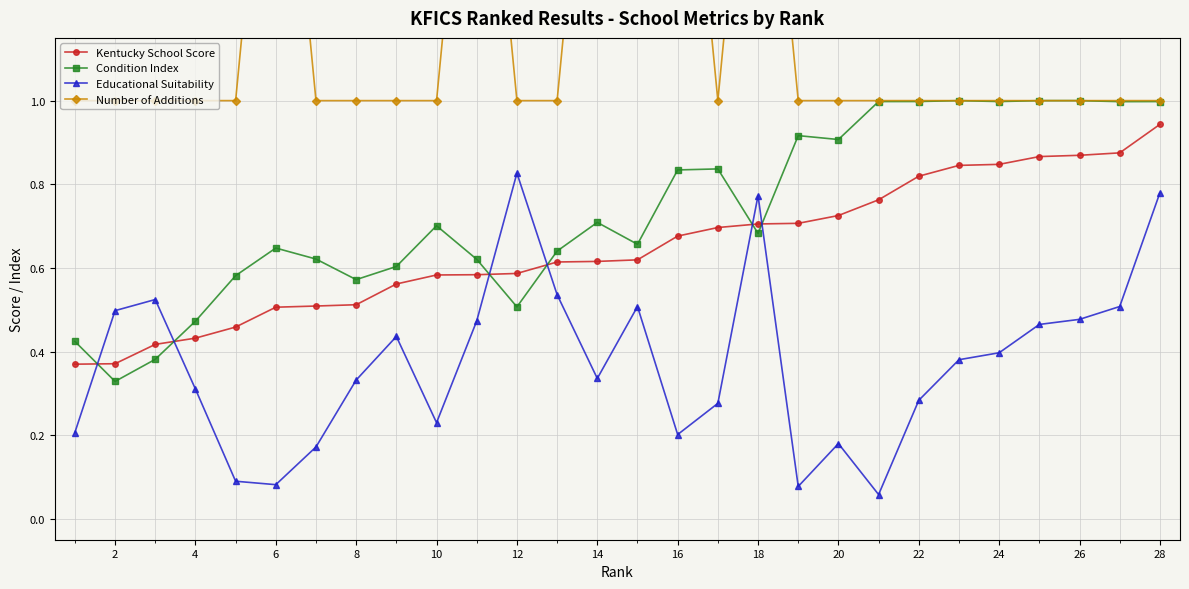

True or false: Kentucky School Score has a value of 0.6 at 2.

False